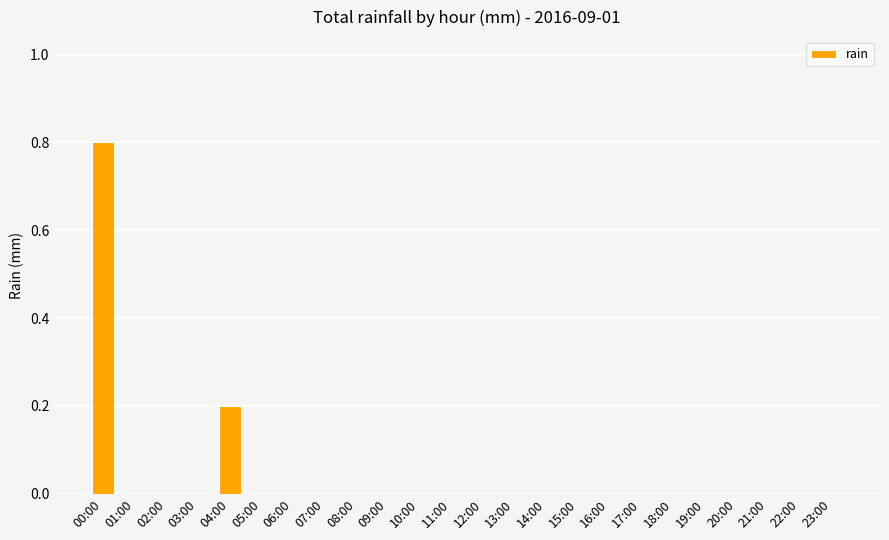

Are the bars grouped side by side (vs. stacked)?

No